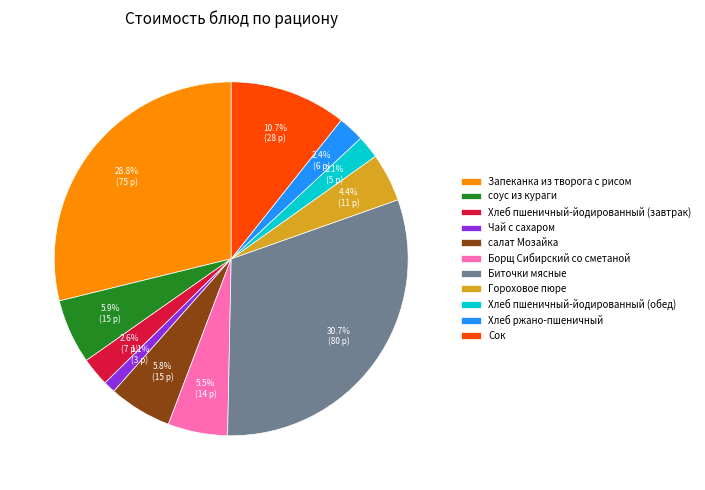

Approximately how many times larger is the value at Биточки мясные compared to Сок?

2.9